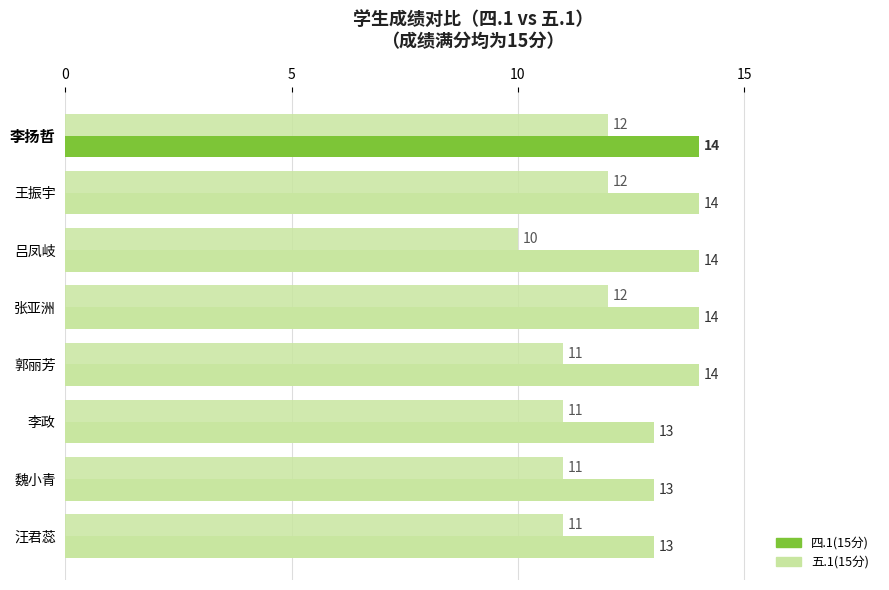

How many values in the 四.1(15分) series are below 14?

3